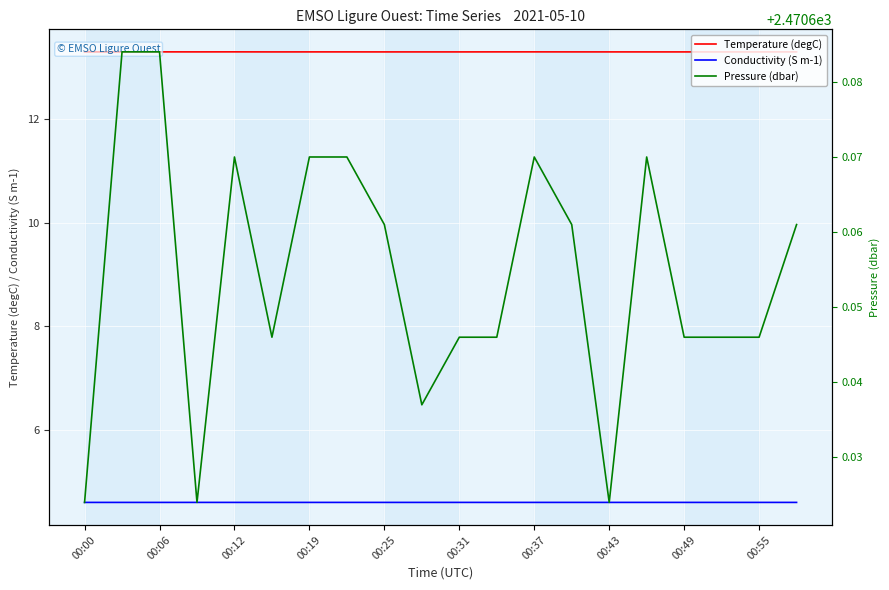

The Conductivity (S m-1) series shows 4.6 at 00:37. True or false?

True